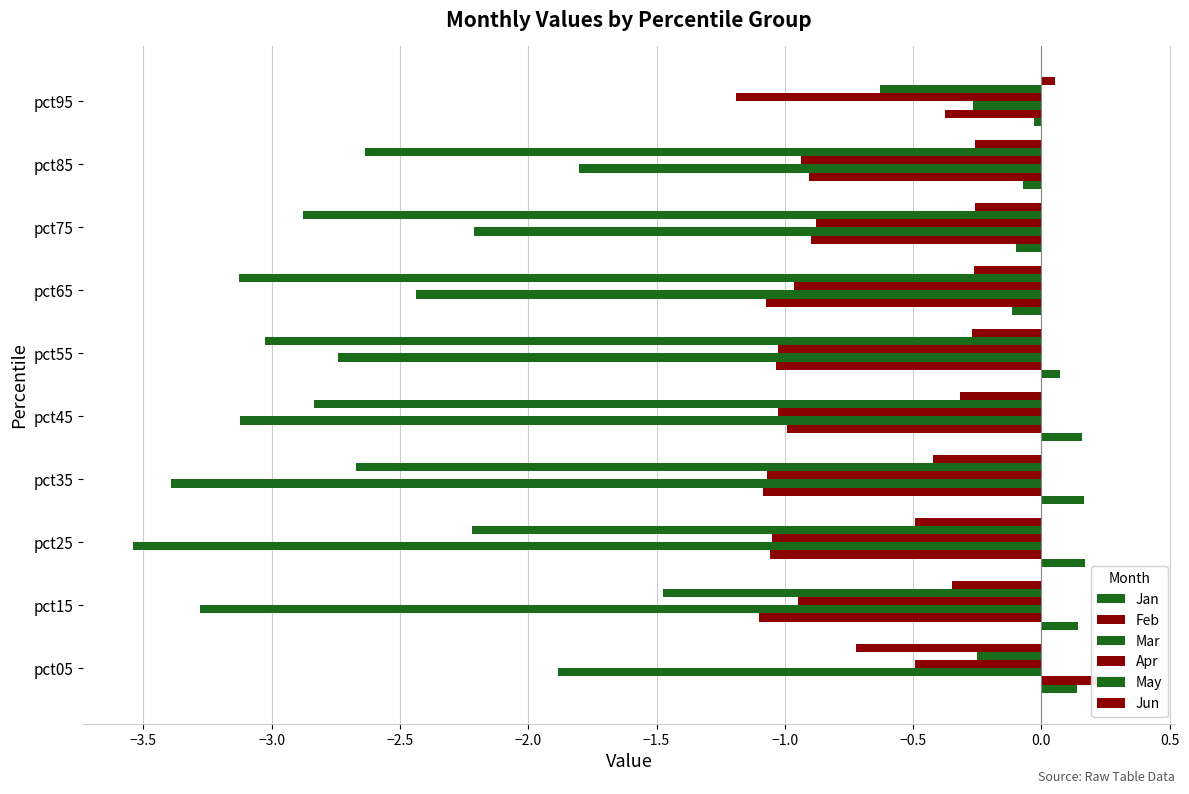

How many bars are there in total?

60